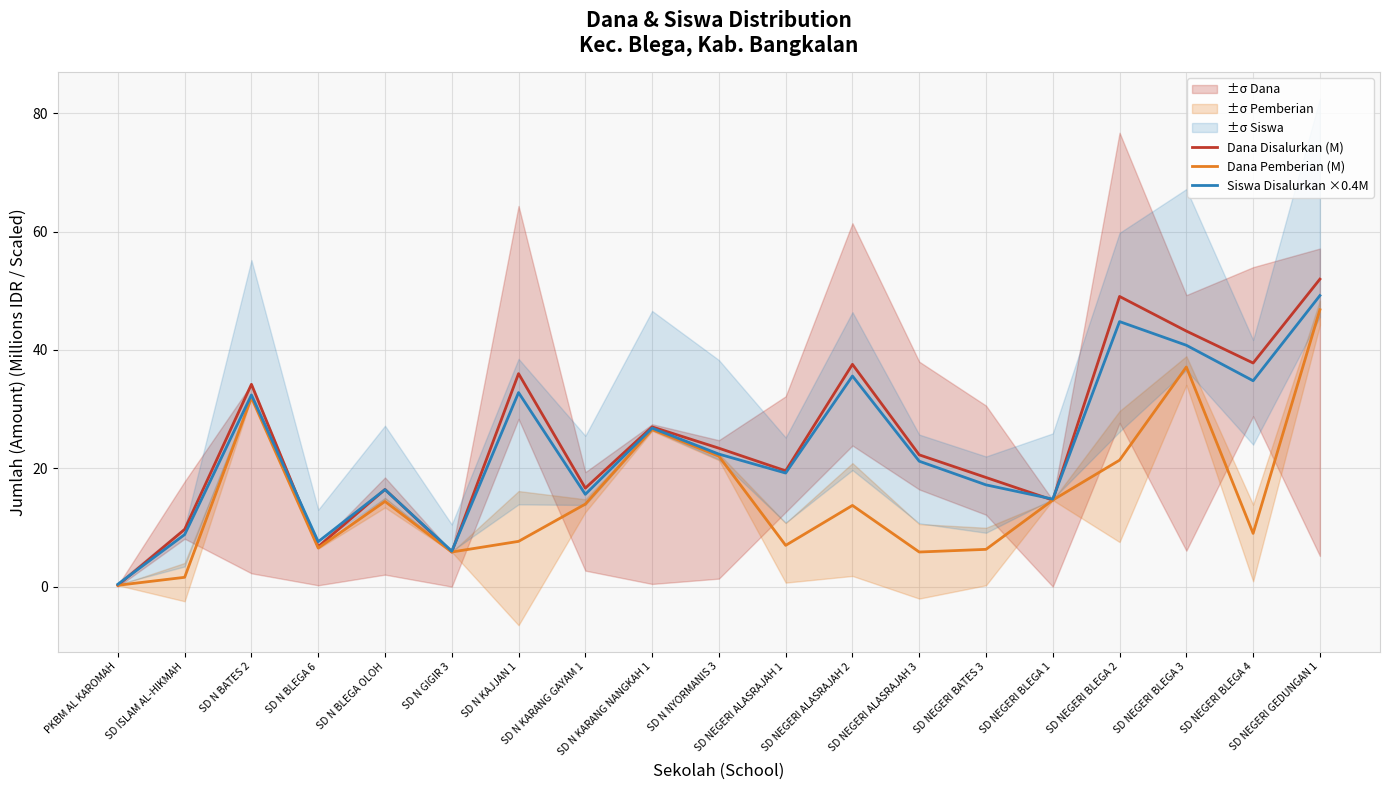

What is the sum of all Dana Pemberian (M) values?

292.5